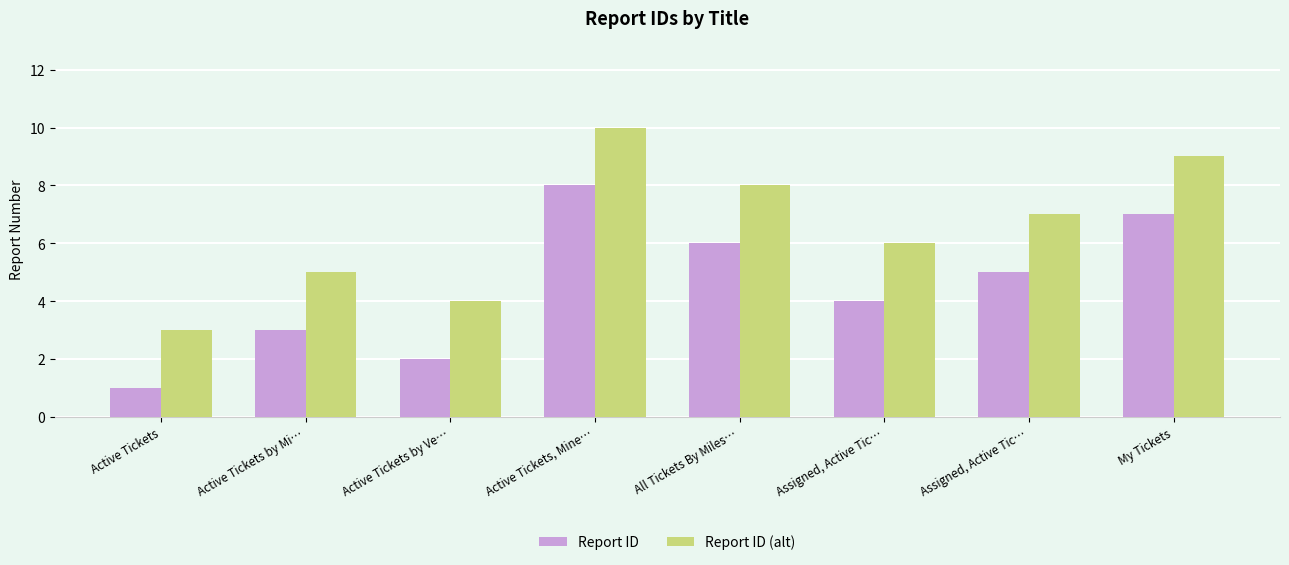

Reading right to left, extract all data points from this chart.

Report ID: My Tickets=7	Assigned, Active Tic…=5	Assigned, Active Tic…=4	All Tickets By Miles…=6	Active Tickets, Mine…=8	Active Tickets by Ve…=2	Active Tickets by Mi…=3	Active Tickets=1
Report ID (alt): My Tickets=9	Assigned, Active Tic…=7	Assigned, Active Tic…=6	All Tickets By Miles…=8	Active Tickets, Mine…=10	Active Tickets by Ve…=4	Active Tickets by Mi…=5	Active Tickets=3